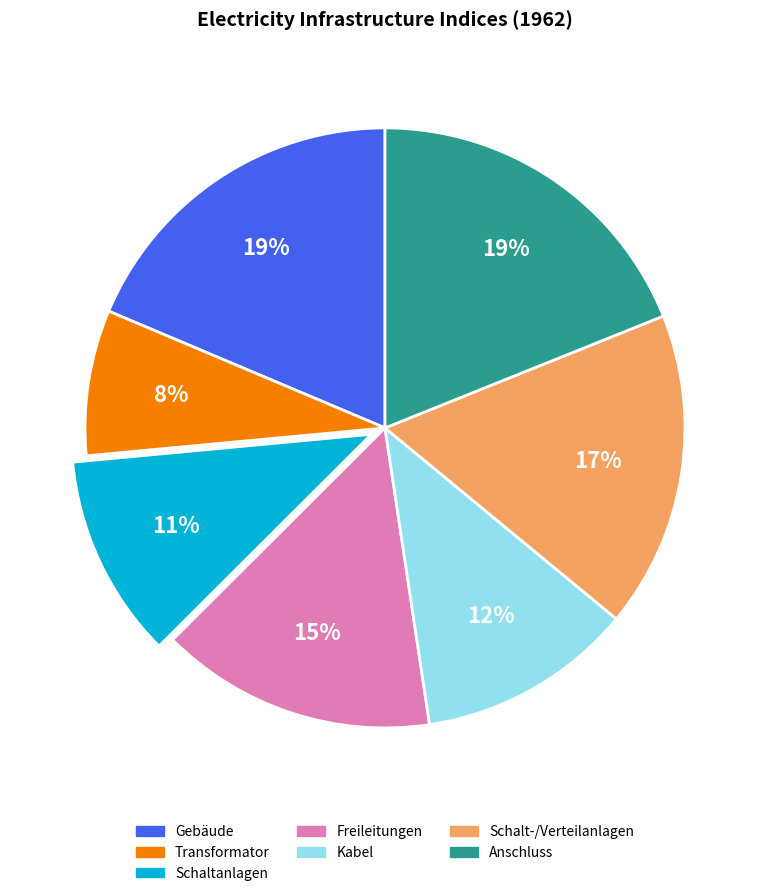

Between Schalt-/Verteilanlagen and Anschluss, which is larger?

Anschluss